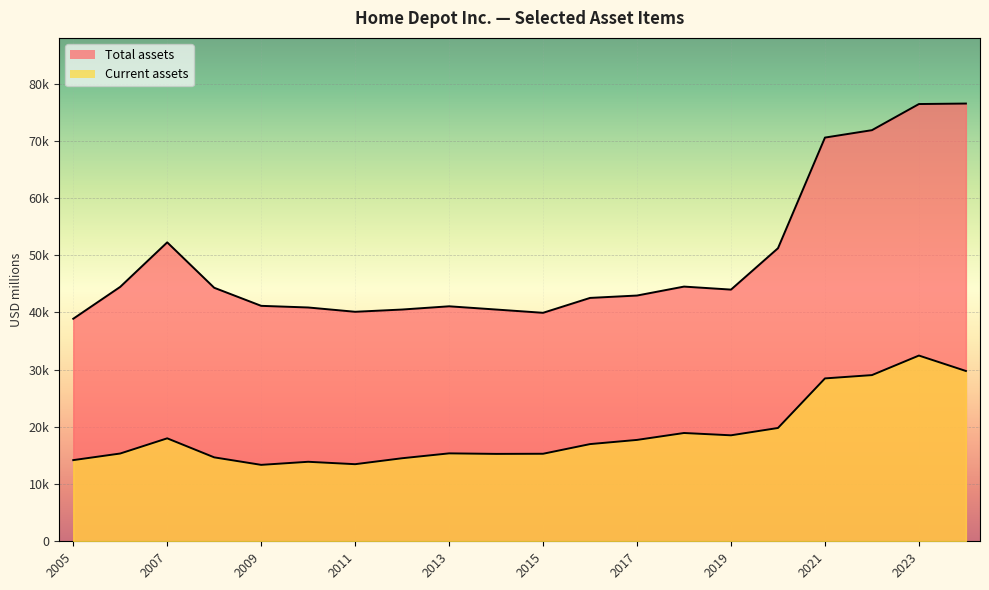

True or false: Current assets and Total assets intersect in this chart.

False